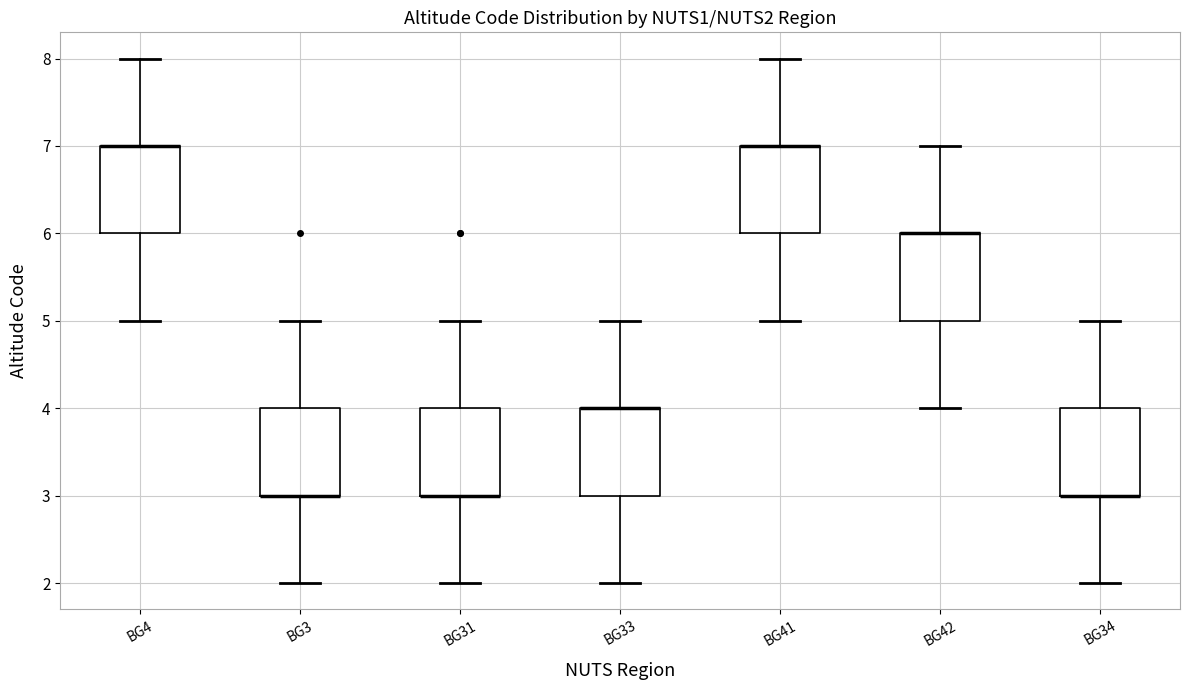

Reading left to right, transcribe this box plot: for each box, give where its median line is, the range the box spans, and where its two whiskers end, as read against the y-axis. The values are not printed on the chart, so give them approximately, as read against the axis.

BG4: median 7 (drawn on the box's upper edge), box 6 to 7, whiskers 5 to 8
BG3: median 3 (drawn on the box's lower edge), box 3 to 4, whiskers 2 to 5
BG31: median 3 (drawn on the box's lower edge), box 3 to 4, whiskers 2 to 5
BG33: median 4 (drawn on the box's upper edge), box 3 to 4, whiskers 2 to 5
BG41: median 7 (drawn on the box's upper edge), box 6 to 7, whiskers 5 to 8
BG42: median 6 (drawn on the box's upper edge), box 5 to 6, whiskers 4 to 7
BG34: median 3 (drawn on the box's lower edge), box 3 to 4, whiskers 2 to 5